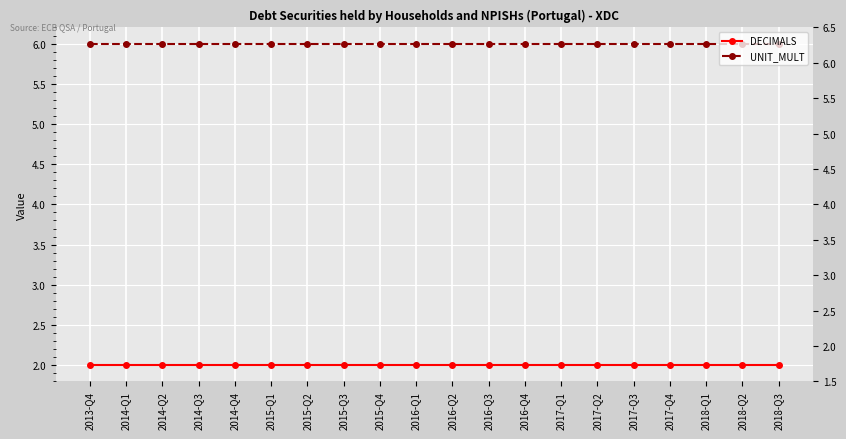

True or false: DECIMALS and UNIT_MULT intersect in this chart.

False